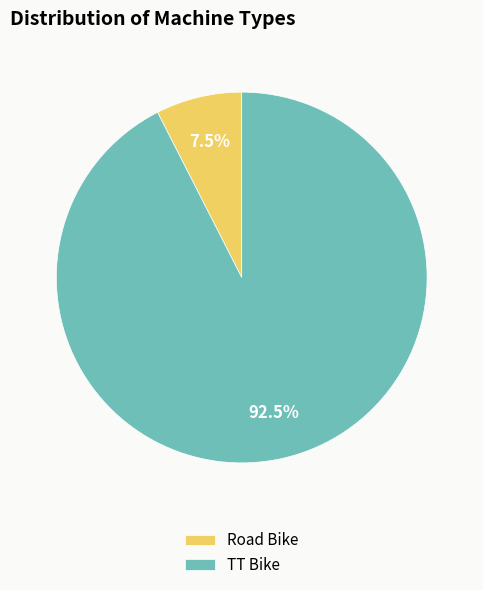

Is the sum of TT Bike and Road Bike greater than half?

Yes